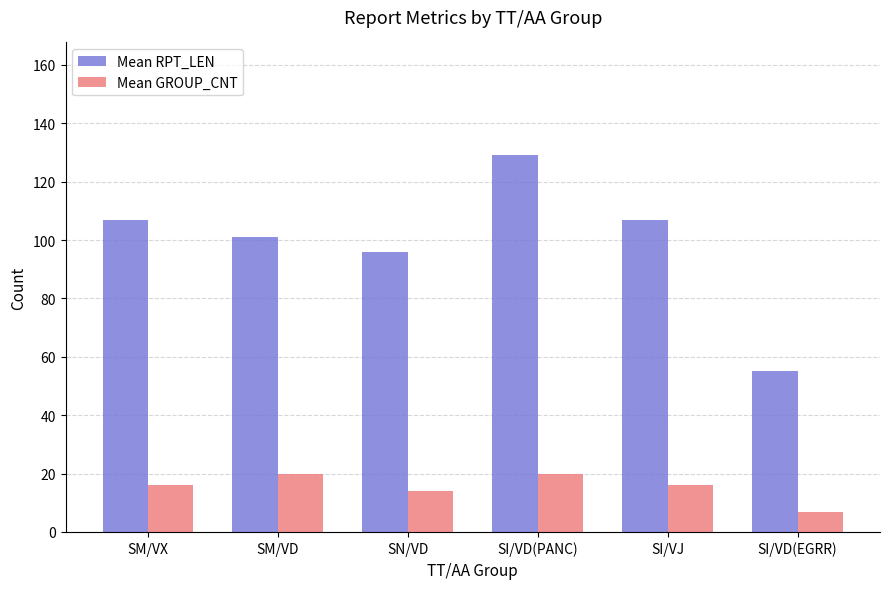

What is the total value across all series at SM/VX?

123